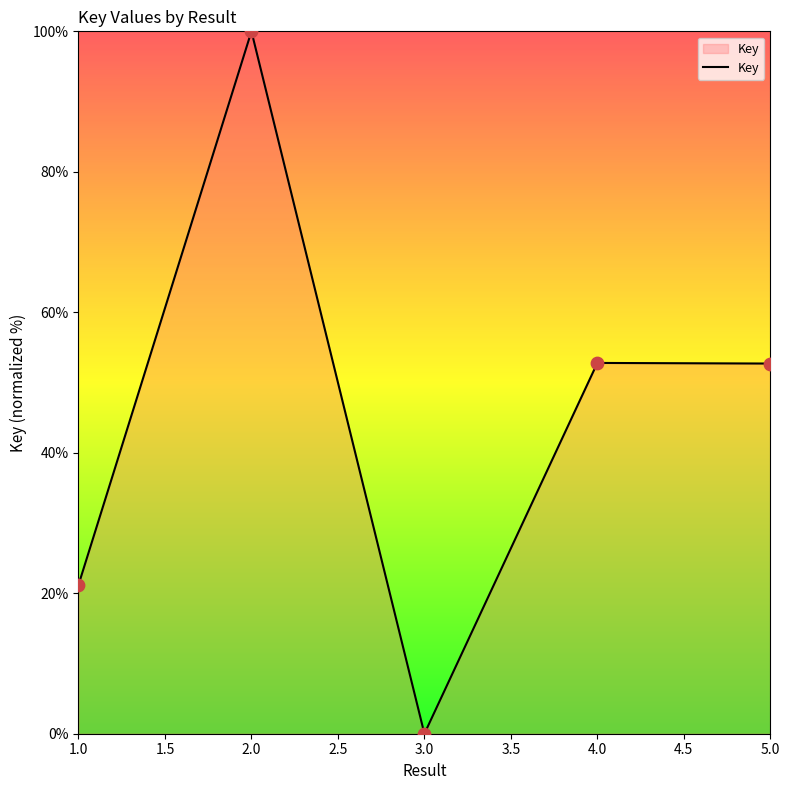

What is the ratio of the value at 1 to the value at 4?

0.4